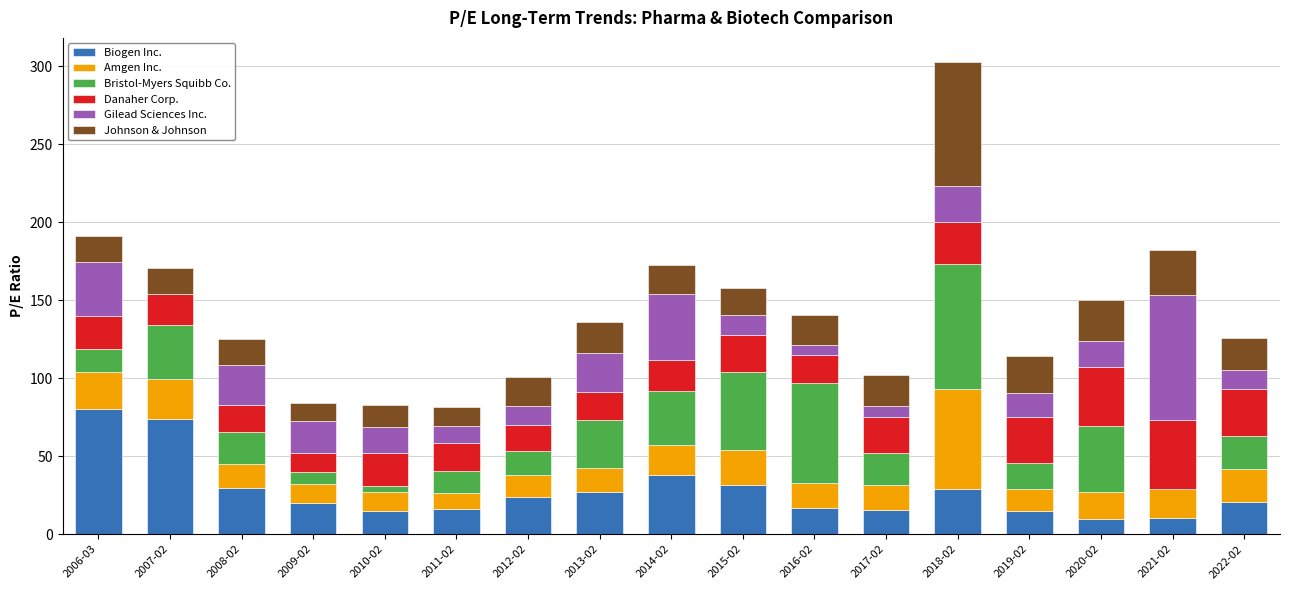

Are the bars grouped side by side (vs. stacked)?

No